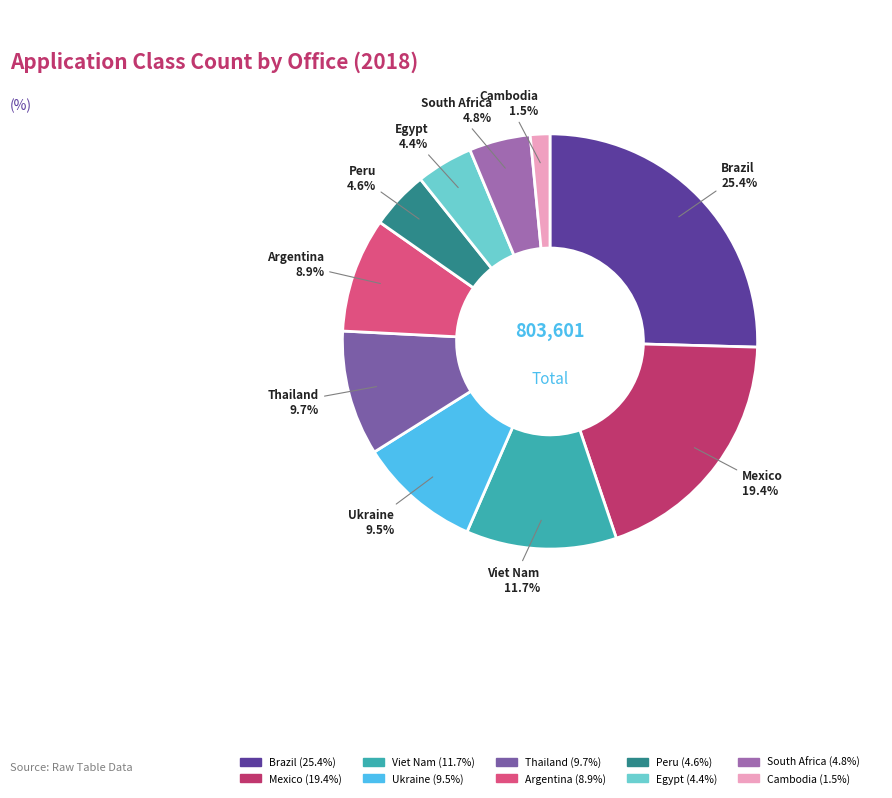

Is it true that Thailand is 10% of the pie?

True